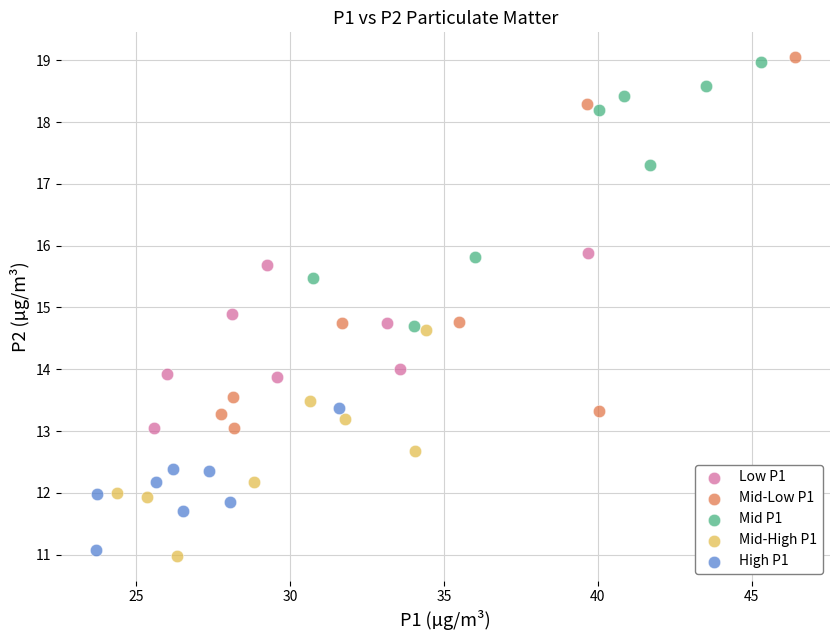

What are all the series names shown in the legend?

Low P1, Mid-Low P1, Mid P1, Mid-High P1, High P1